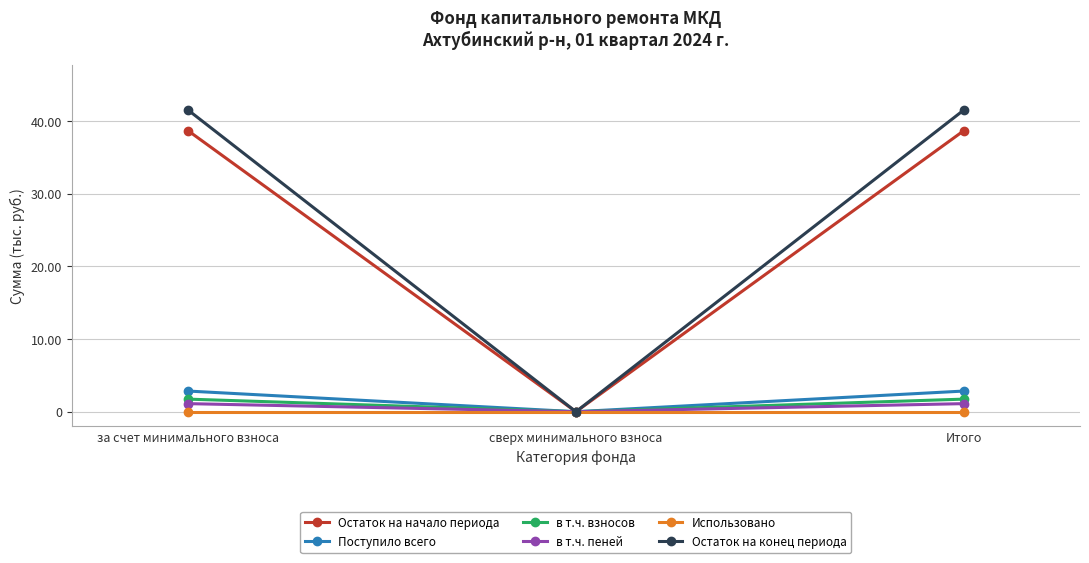

How many values in the Остаток на конец периода series are below 41?

1